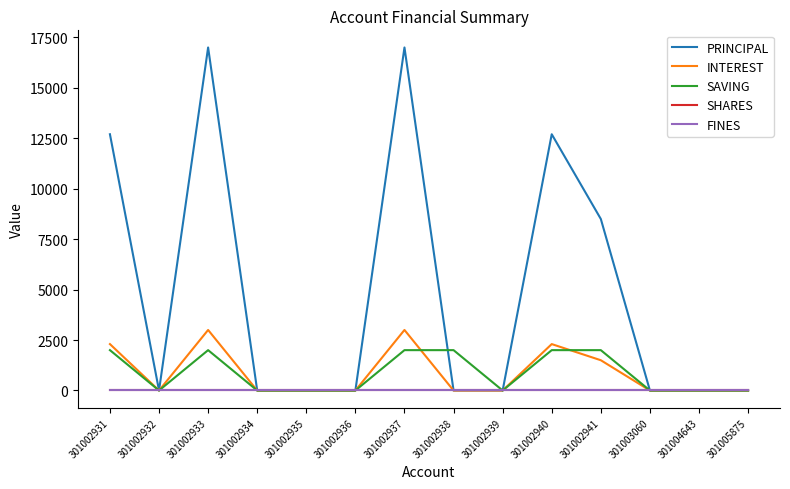

What is the greatest value displayed?

17000